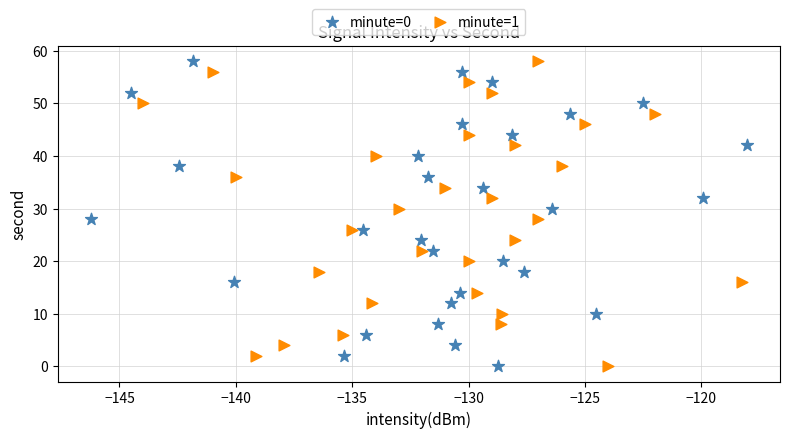

What are all the series names shown in the legend?

minute=0, minute=1